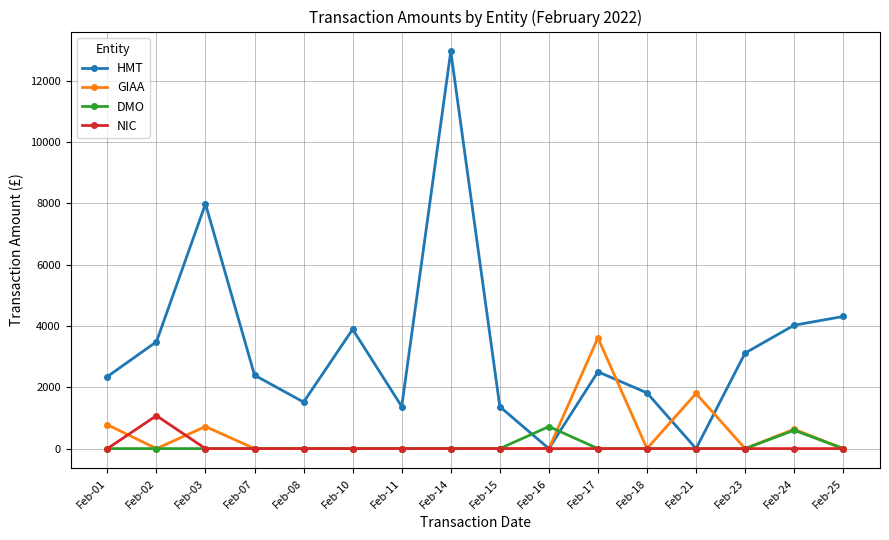

Which category has the highest value across all series?

Feb-14